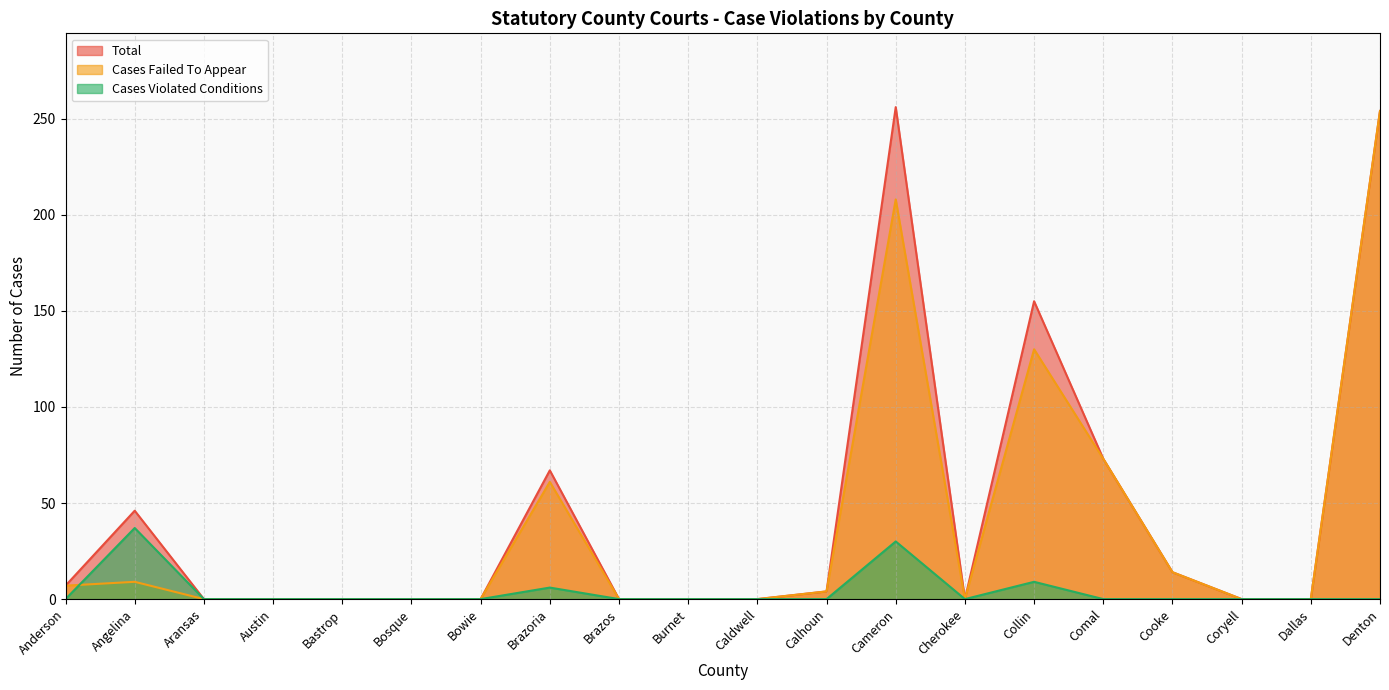

Rank the series by their maximum value, from lowest to highest.

Cases Violated Conditions, Cases Failed To Appear, Total